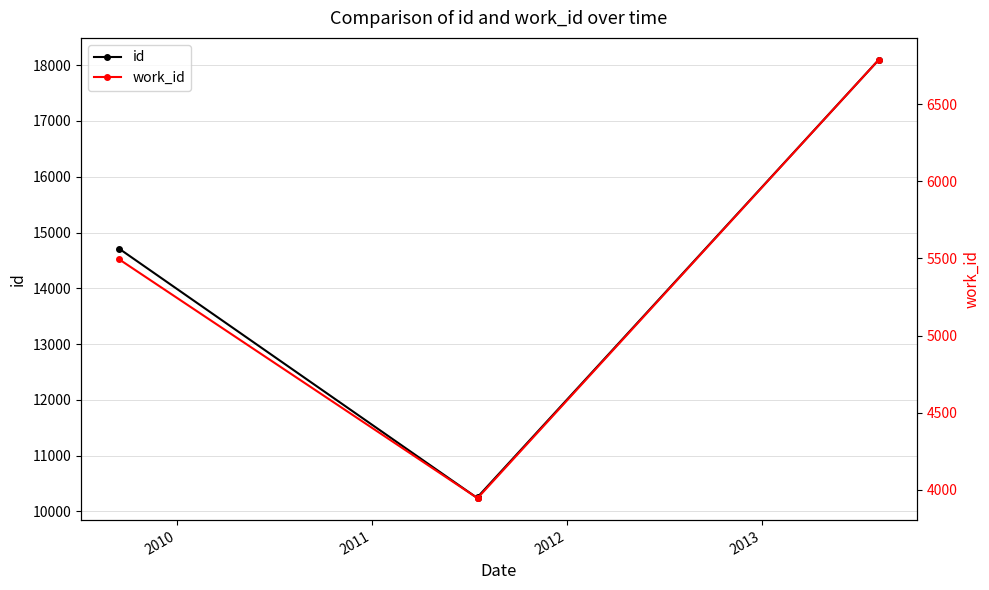

True or false: work_id and id cross at least once.

False